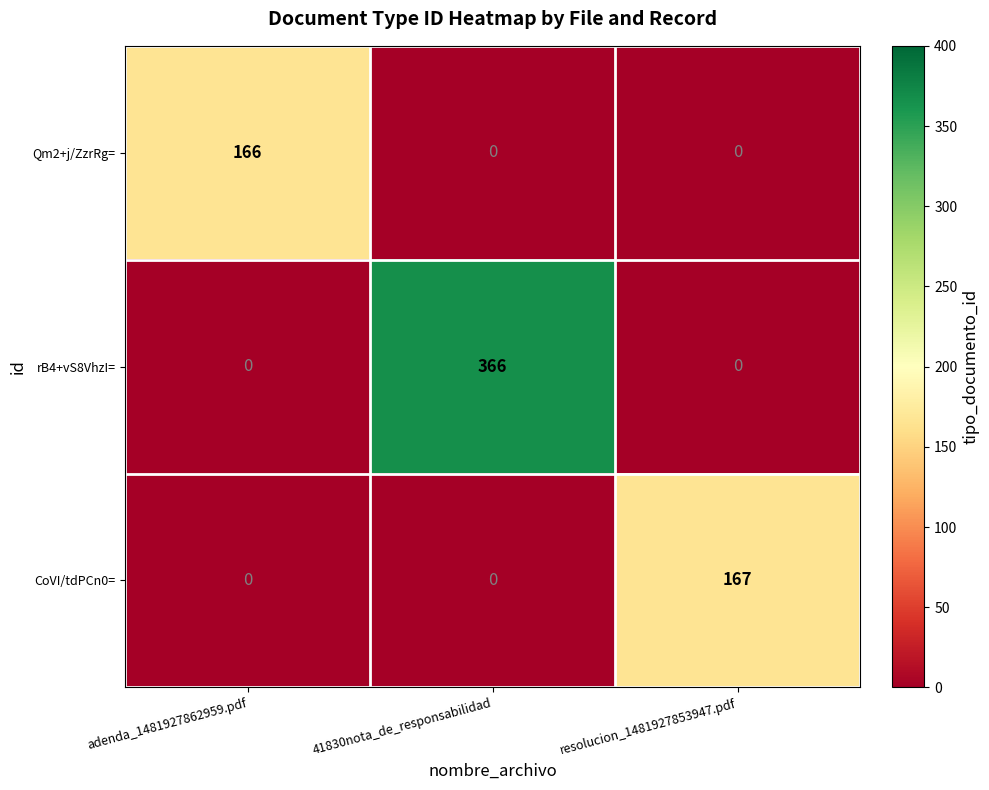

Reading right to left, transcribe all the data shown in this chart.

Qm2+j/ZzrRg=: 0	0	166
rB4+vS8VhzI=: 0	366	0
CoVI/tdPCn0=: 167	0	0